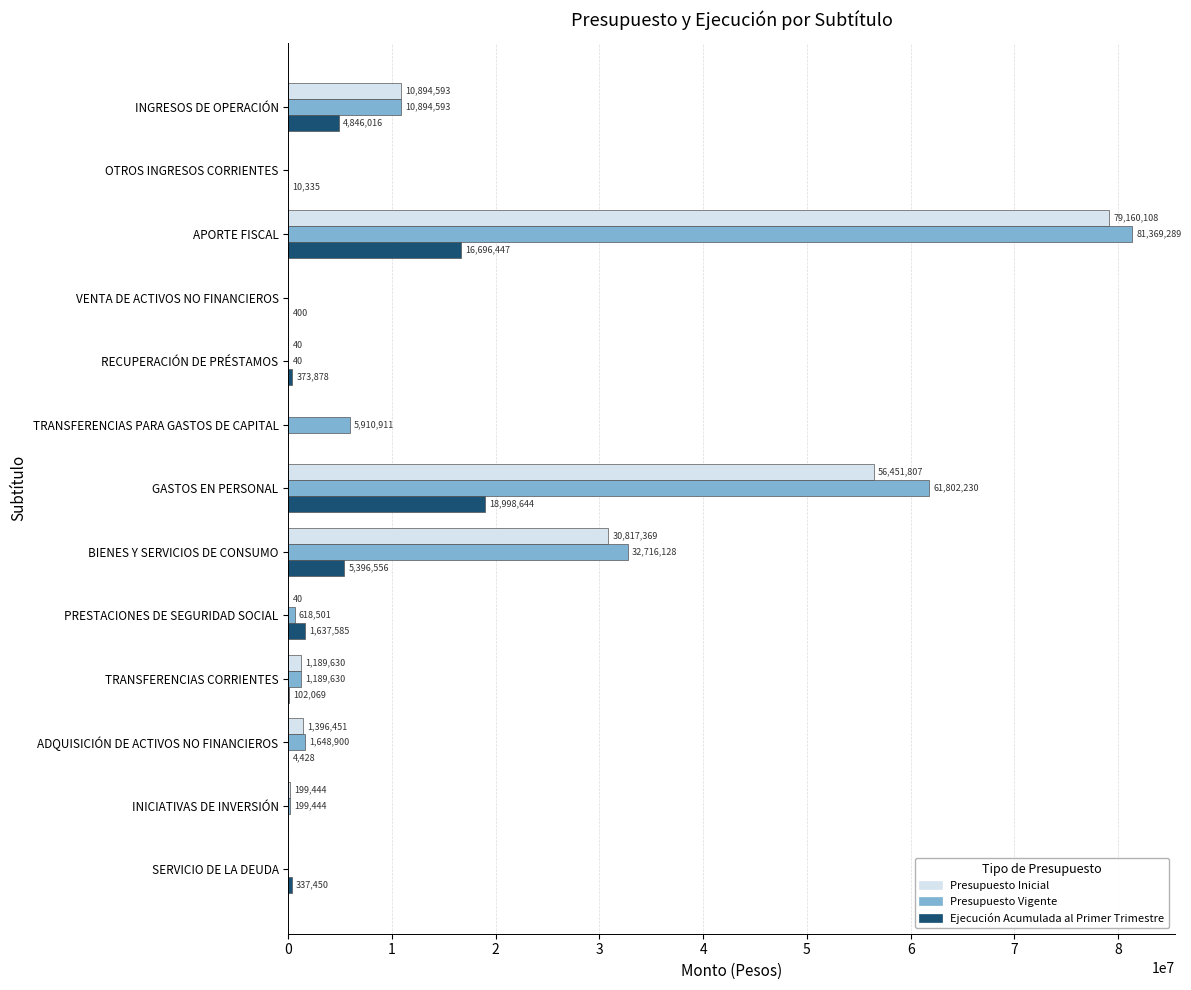

Is it true that Presupuesto Vigente equals 199444 at INICIATIVAS DE INVERSIÓN?

True